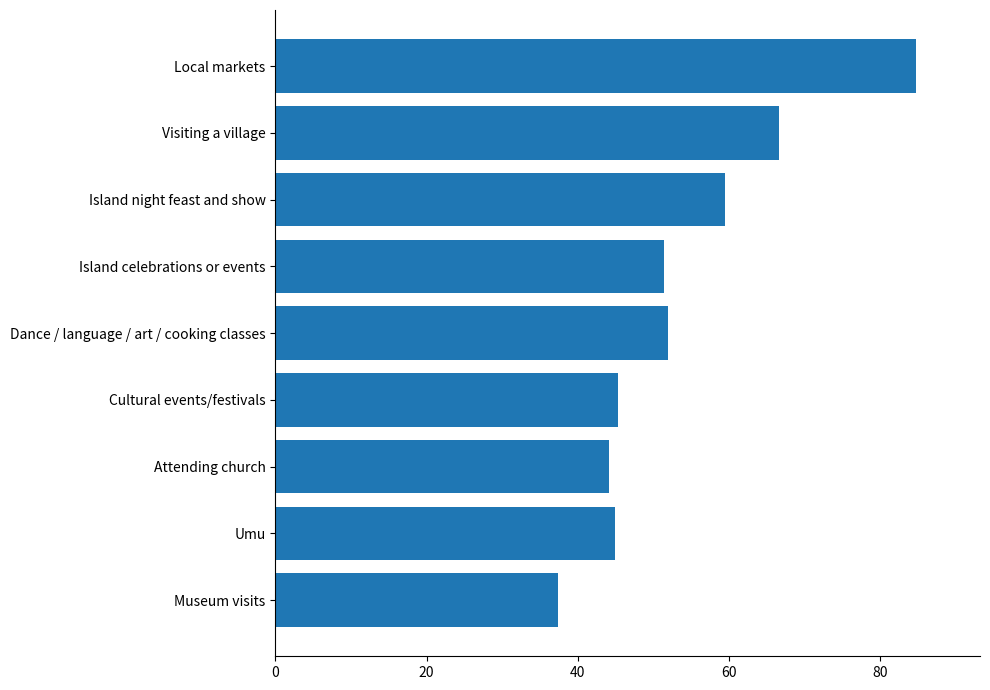

What value does the data have at Umu?

44.9